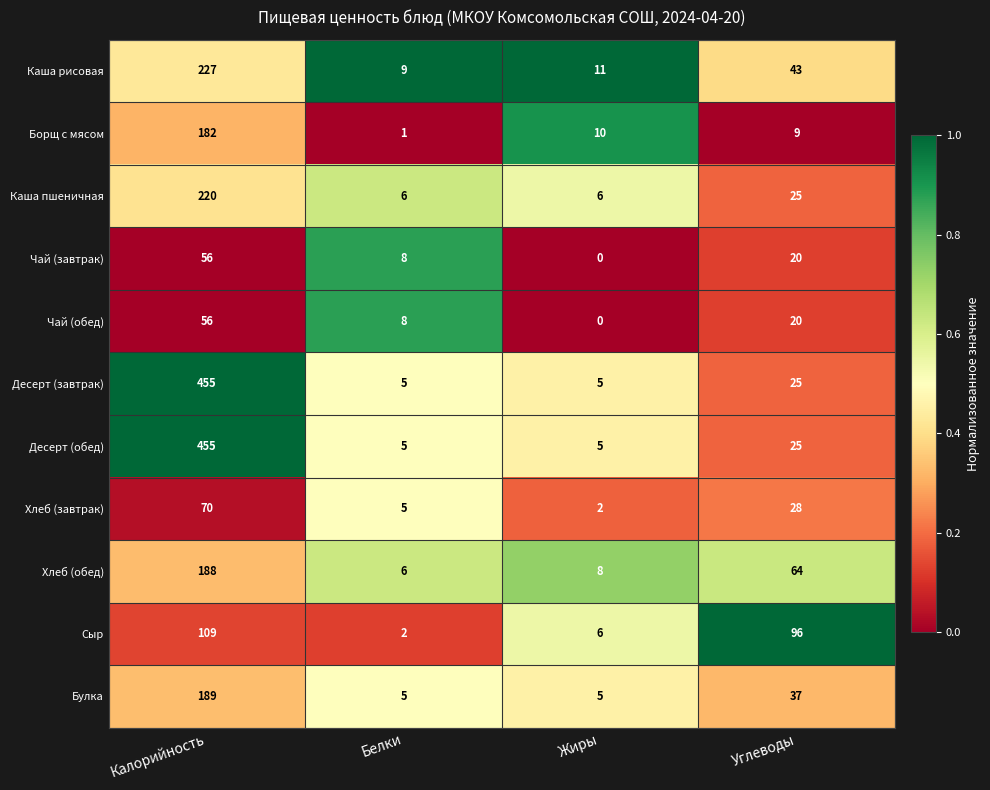

List the labels in order of Чай (завтрак) value, largest first.

Калорийность, Углеводы, Белки, Жиры